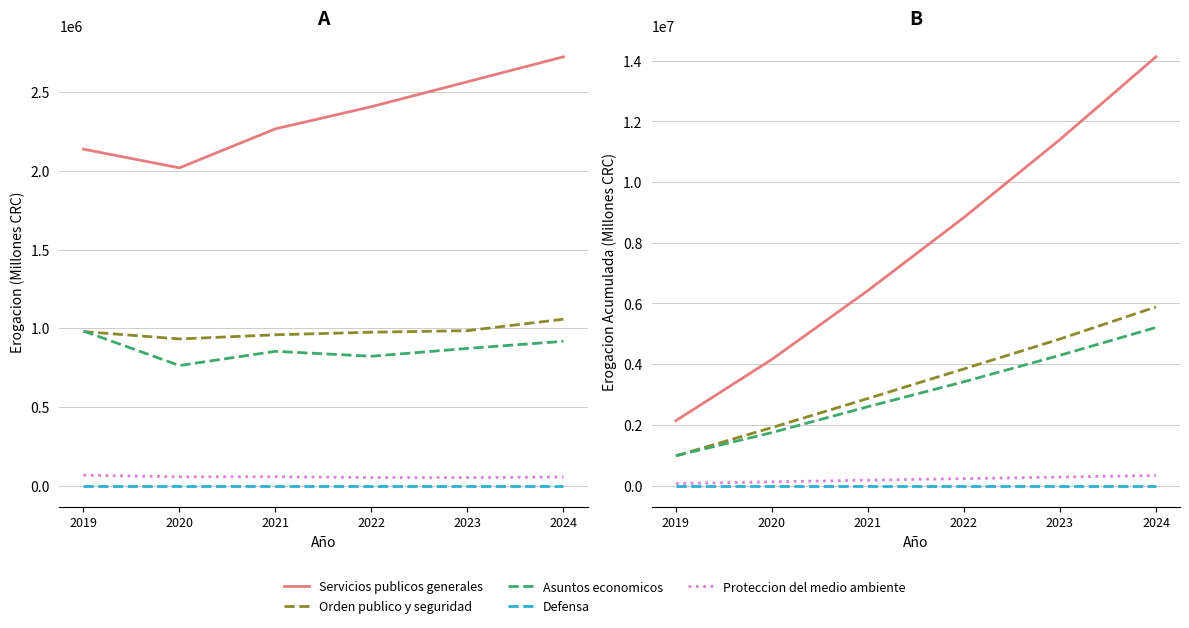

Is this an area chart (filled region under the line)?

No